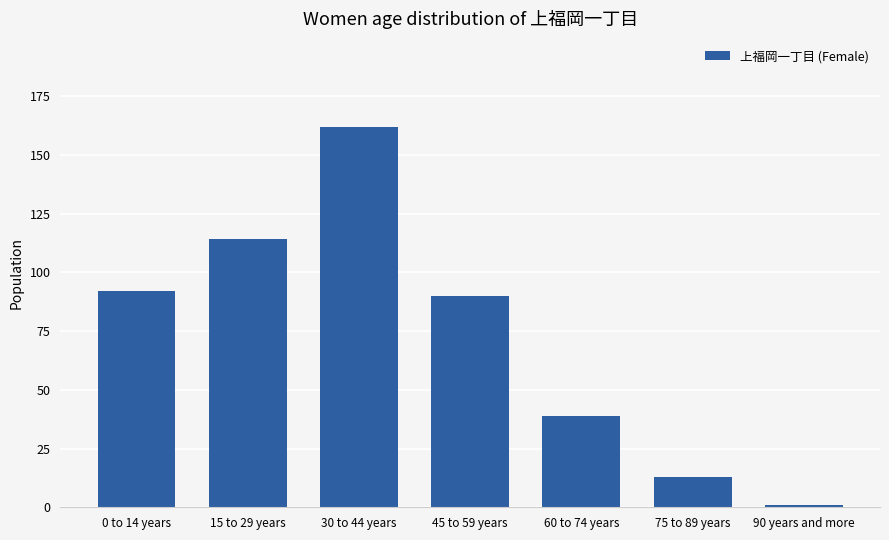

What is the label of the 4th bar from the right?

45 to 59 years